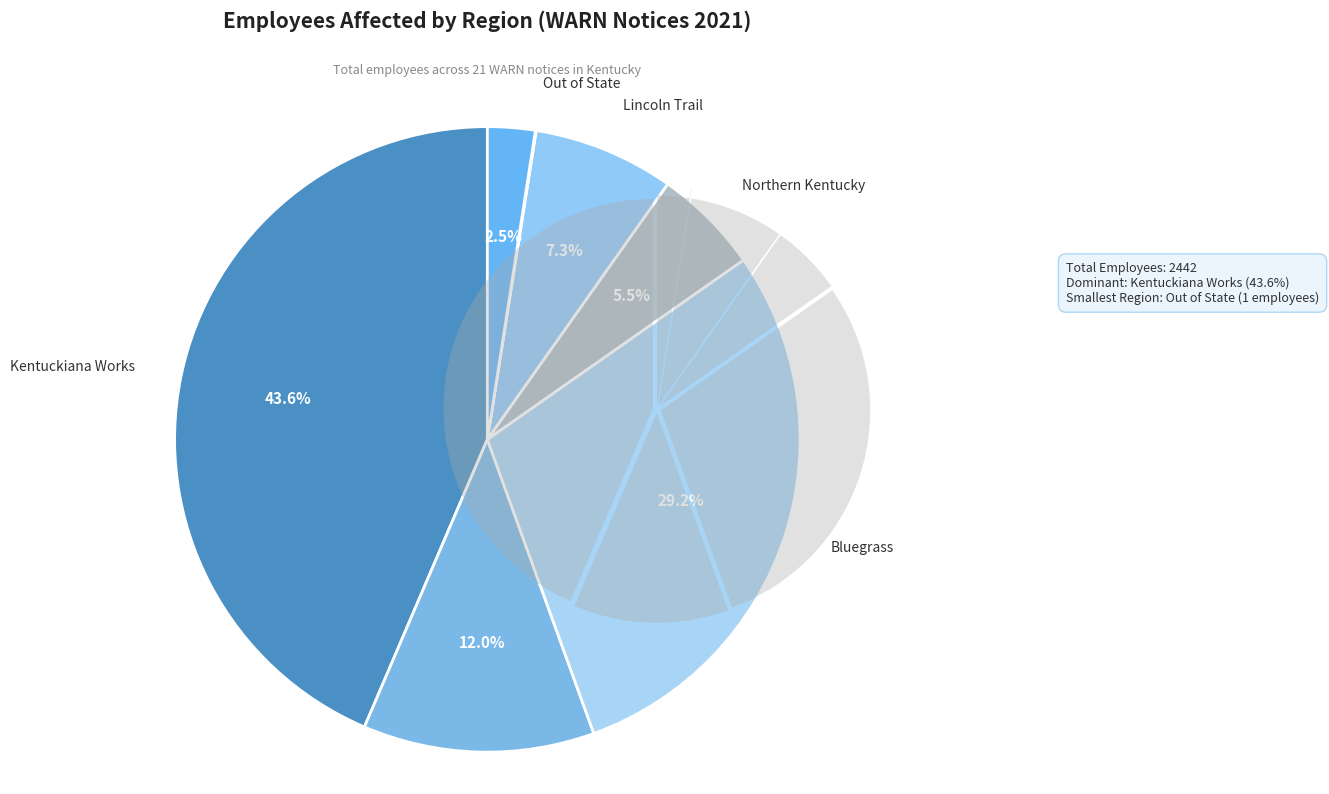

Rank the categories by value from lowest to highest.

Out of State, Cumberlands, Northern Kentucky, Lincoln Trail, Western Kentucky, Bluegrass, Kentuckiana Works